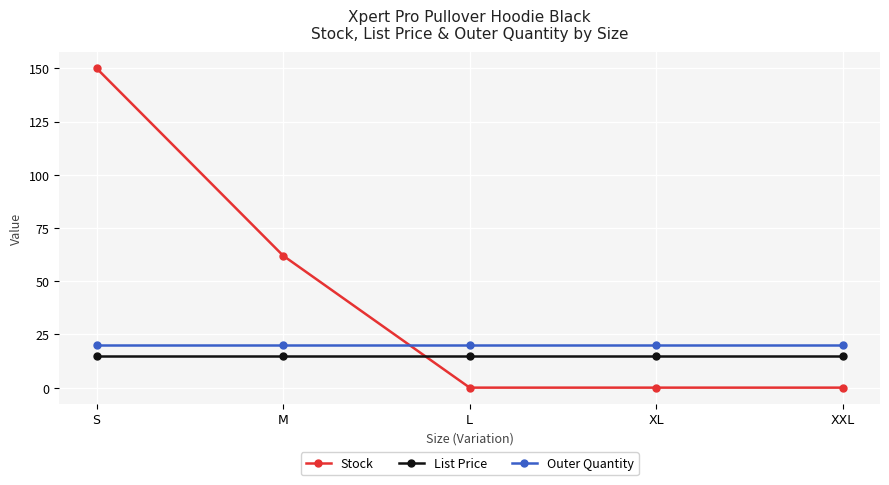

What is the greatest value displayed?

150.0